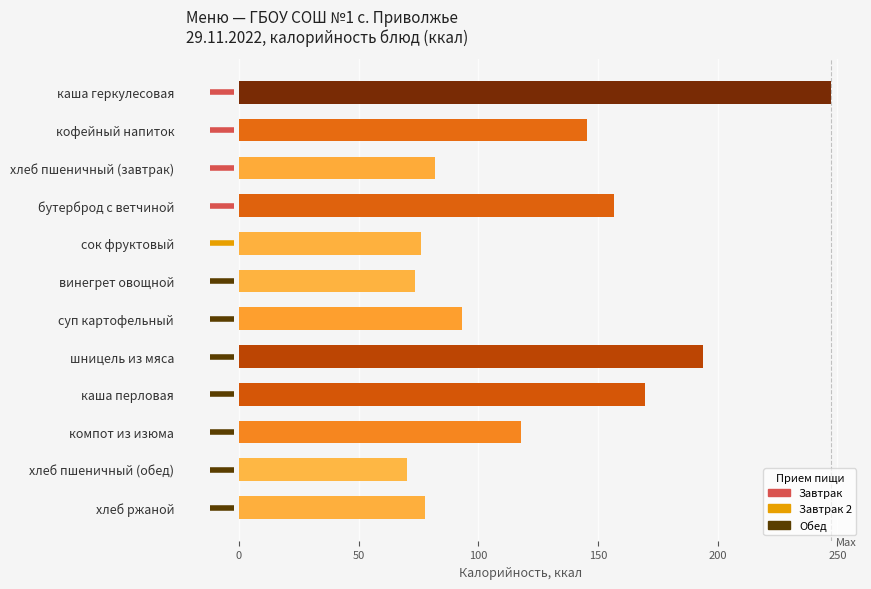

The value at шницель из мяса is 268.7. True or false?

False